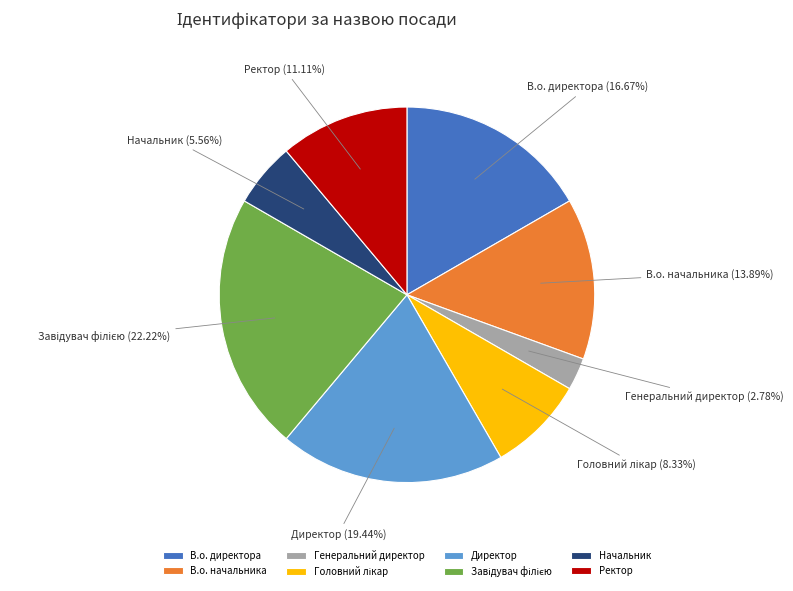

The Начальник slice represents 17% of the pie. True or false?

False